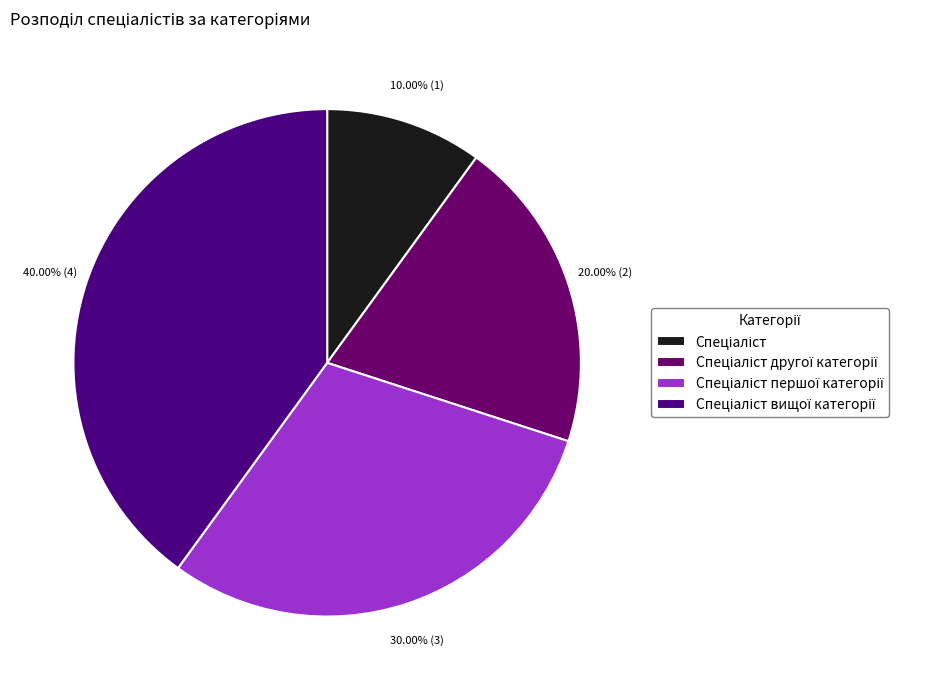

To the nearest percent, what portion does Спеціаліст другої категорії represent?

20%